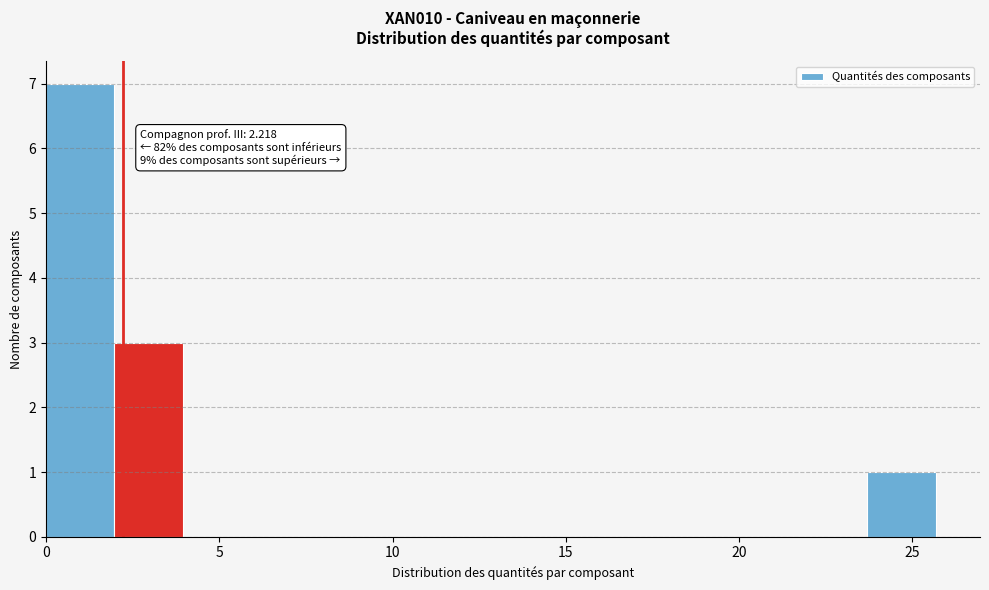

Around what value on the x-axis is the tallest bar? Give the approximate position of its centre, as read against the axis.

1.0